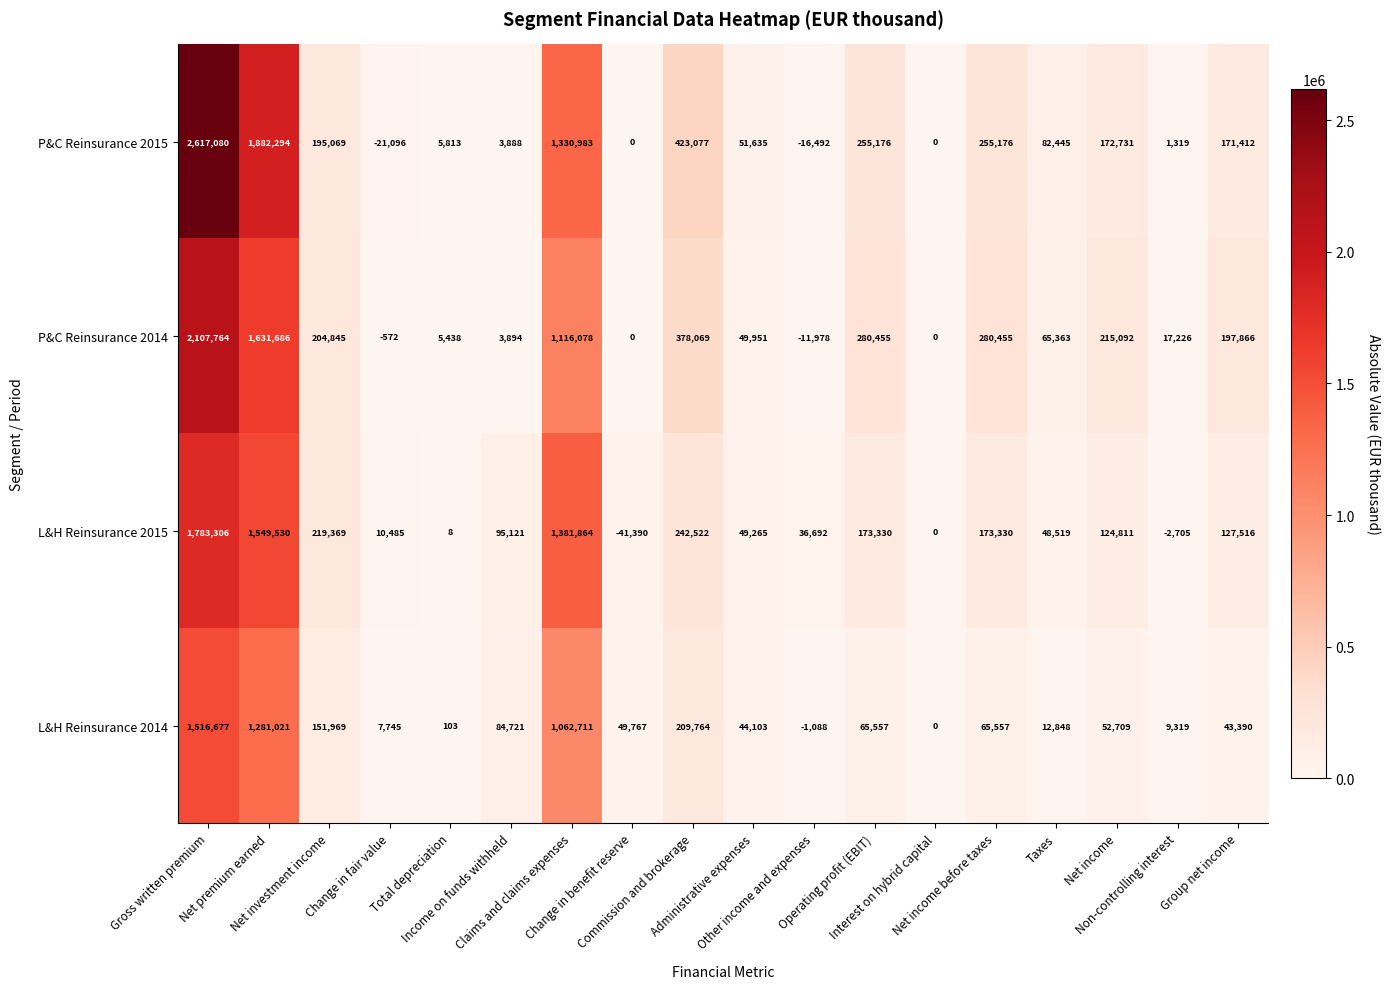

Which series has the largest total across all categories?

P&C Reinsurance 2015